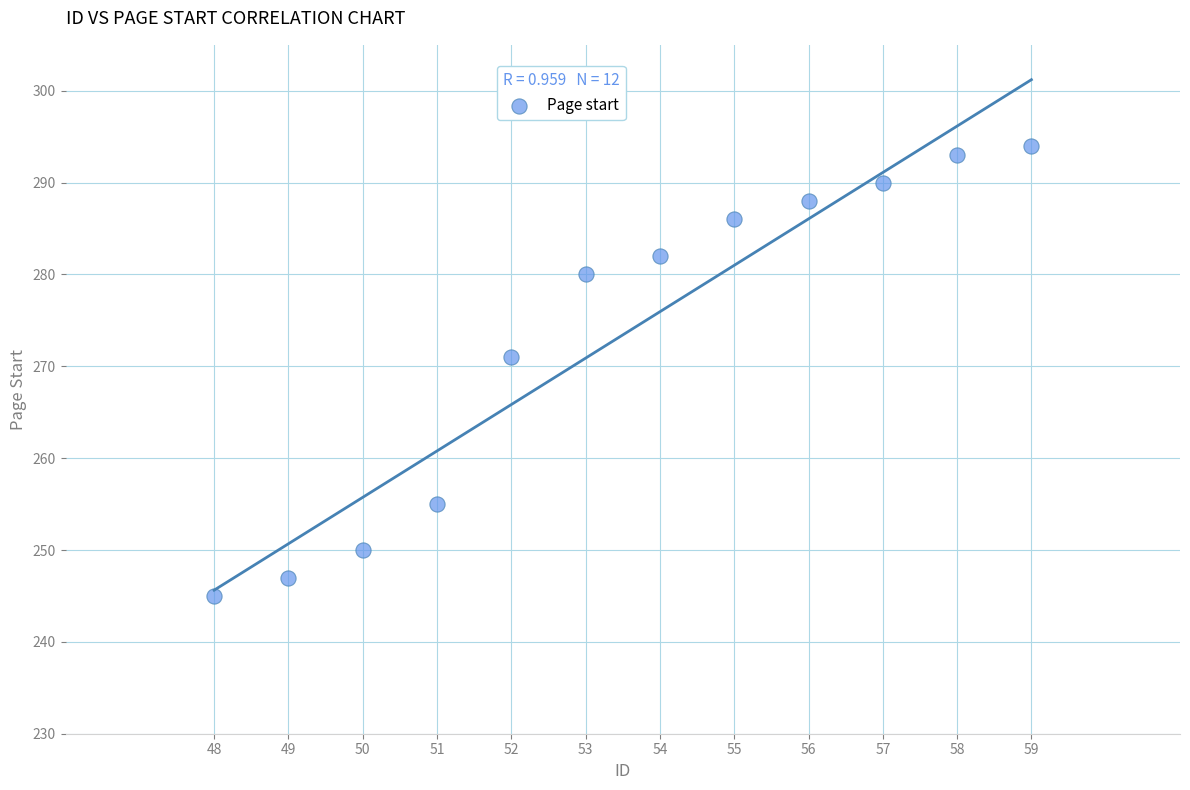

What is the average Y value?

273